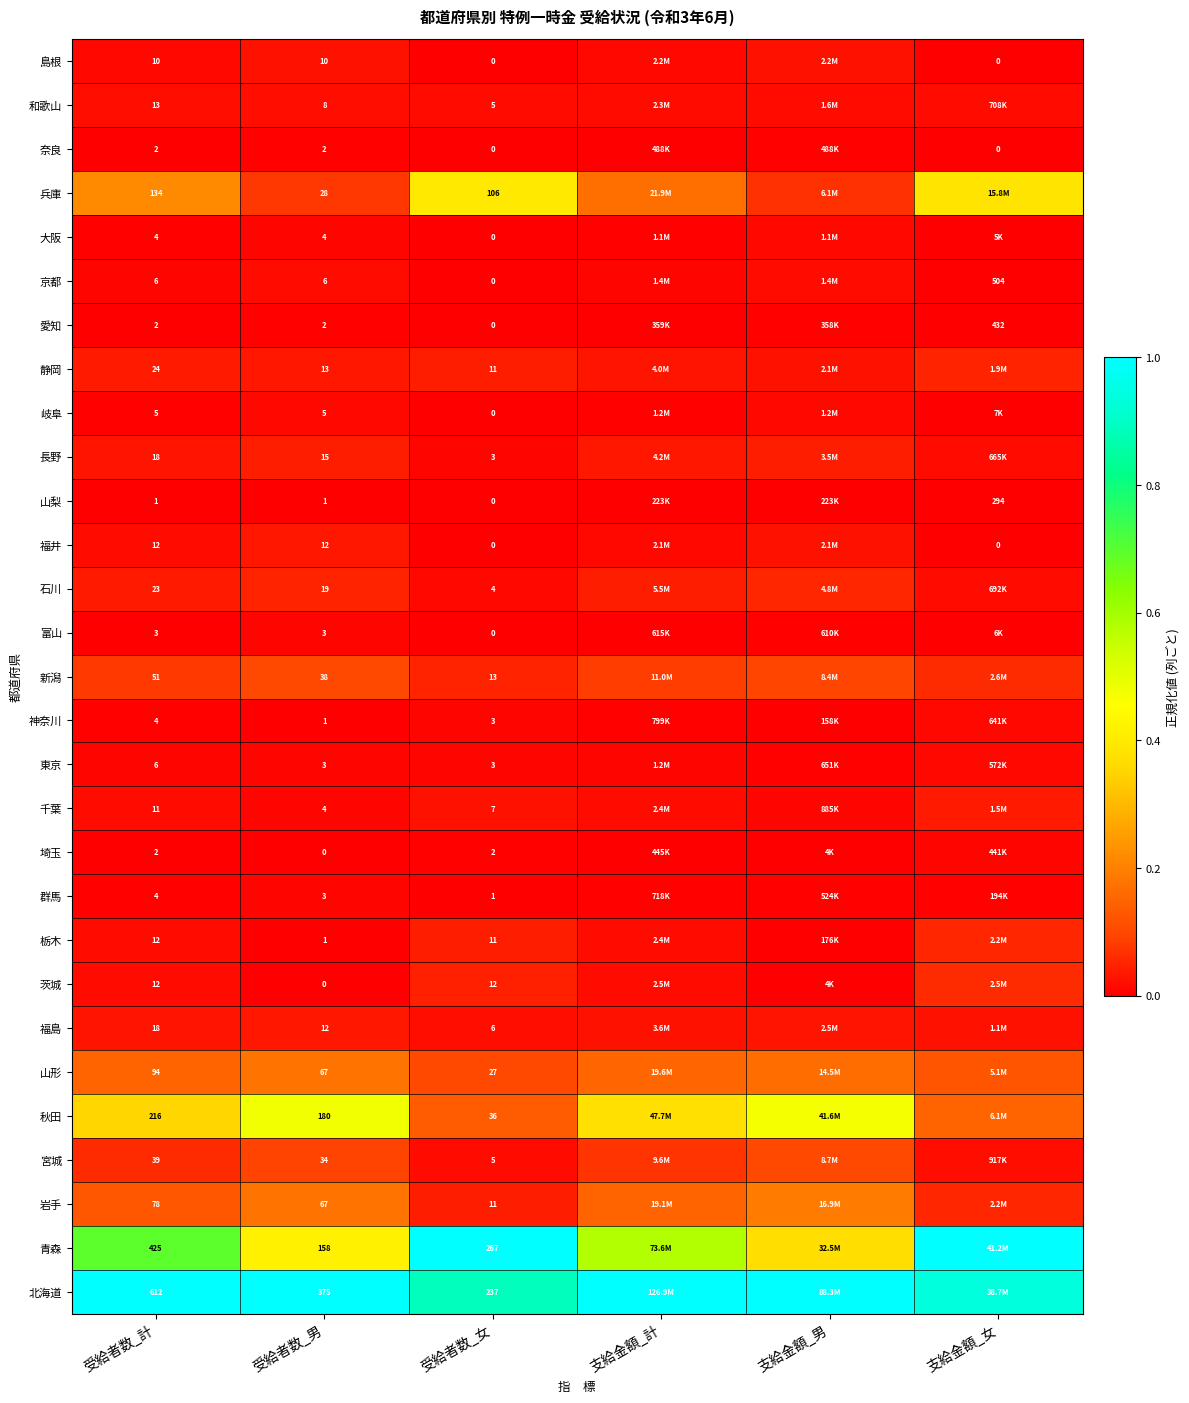

Is the value of 茨城 at 受給者数_女 greater than the value of 島根 at 受給者数_計?

Yes